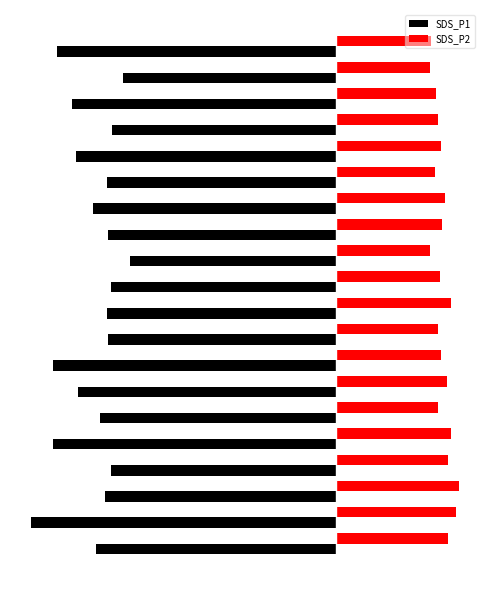

What is the difference between the second highest and minimum values in the SDS_P2 series?

1.5